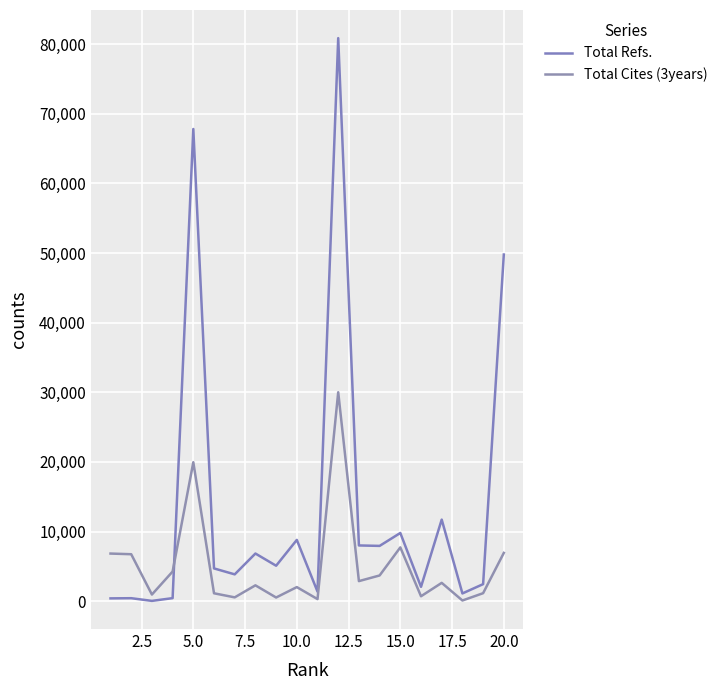

How many lines are shown in the chart?

2